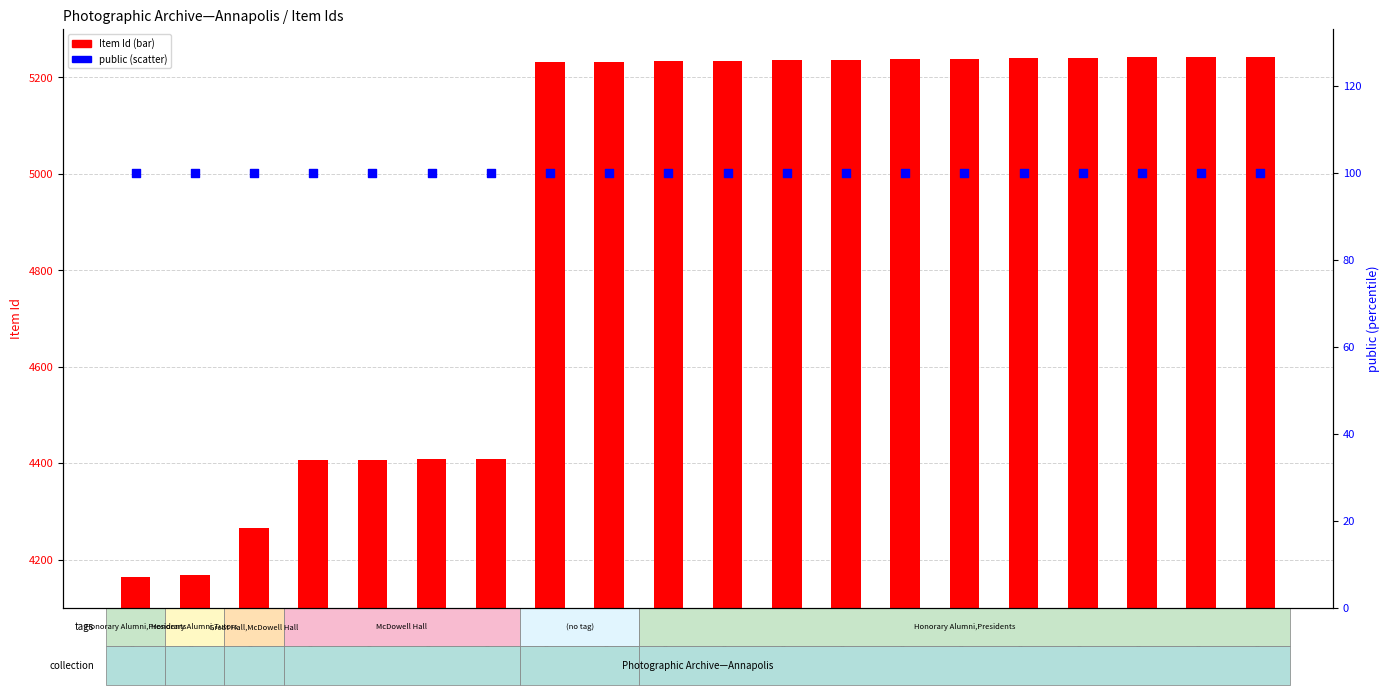

At how many categories does at least one series exceed 2011?

20